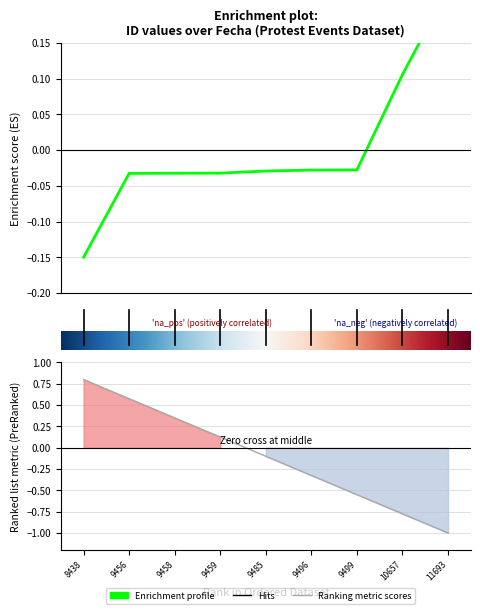

Reading left to right, list all the values displayed in this chart.

-0.1	-0.0	-0.0	-0.0	-0.0	-0.0	-0.0	0.1	0.2